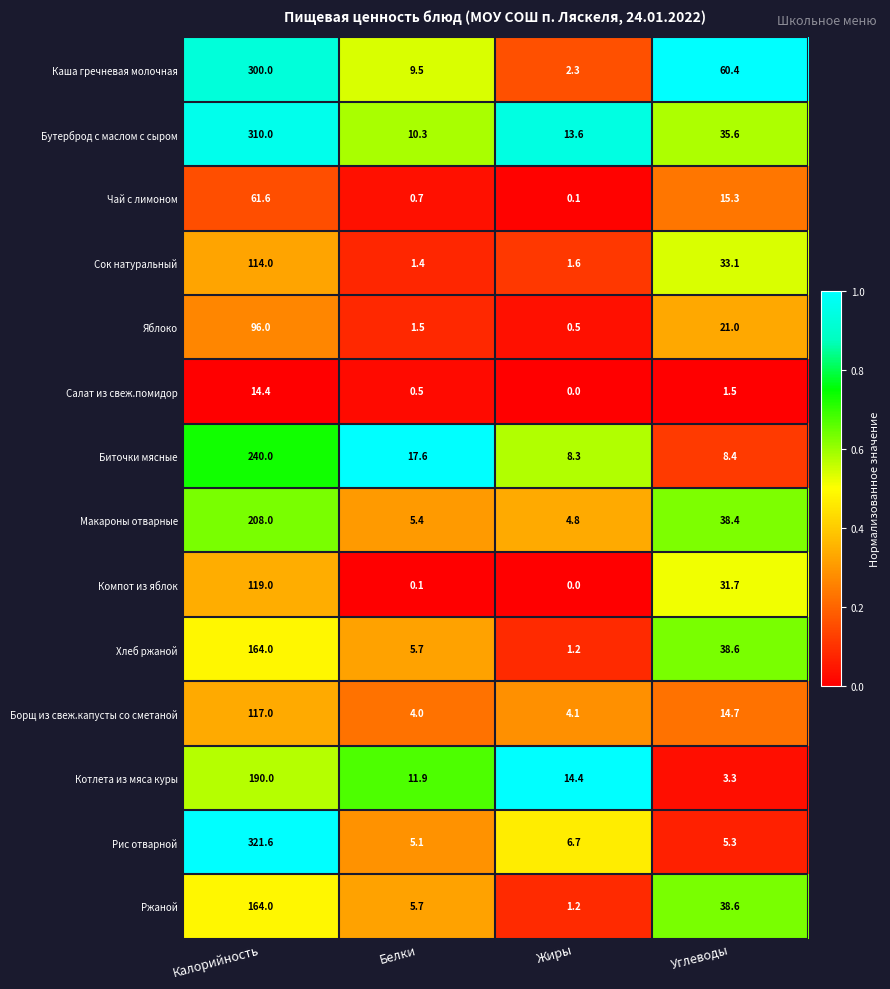

Which series has the largest total across all categories?

Каша гречневая молочная